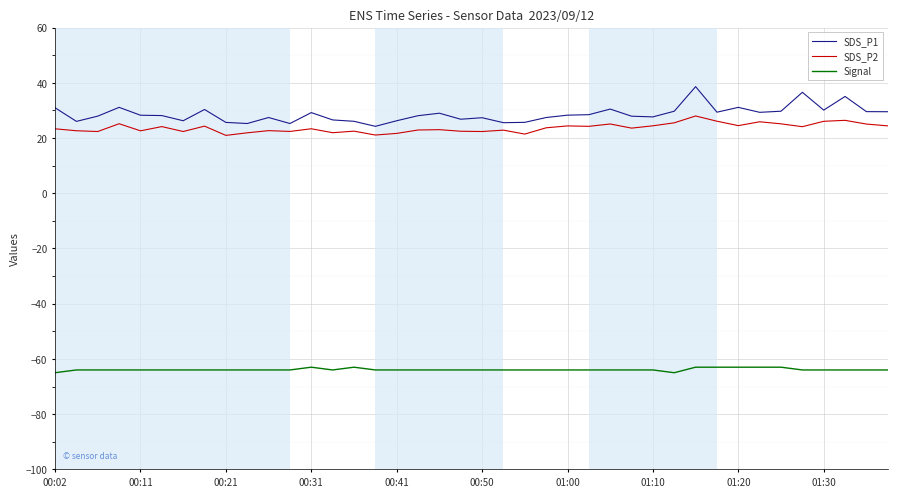

Which series has the widest spread of values?

SDS_P1